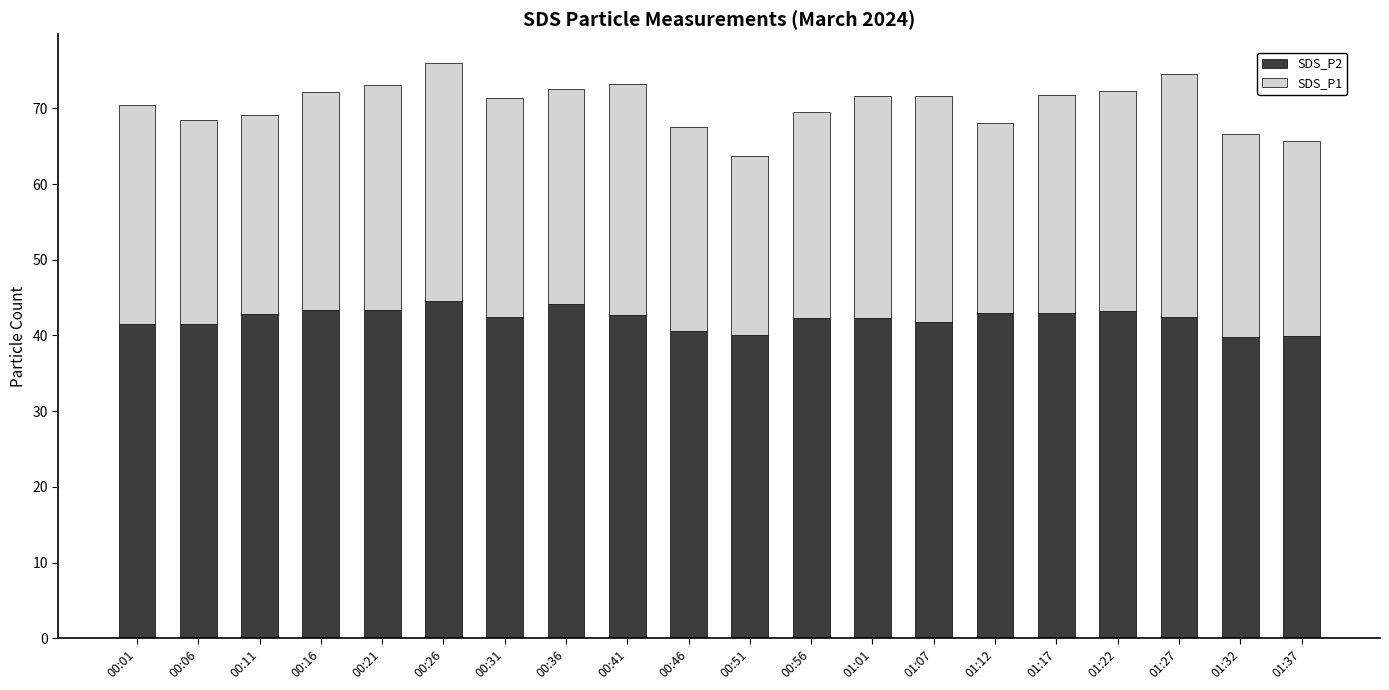

The value of SDS_P2 at 01:01 is 42.3. True or false?

True